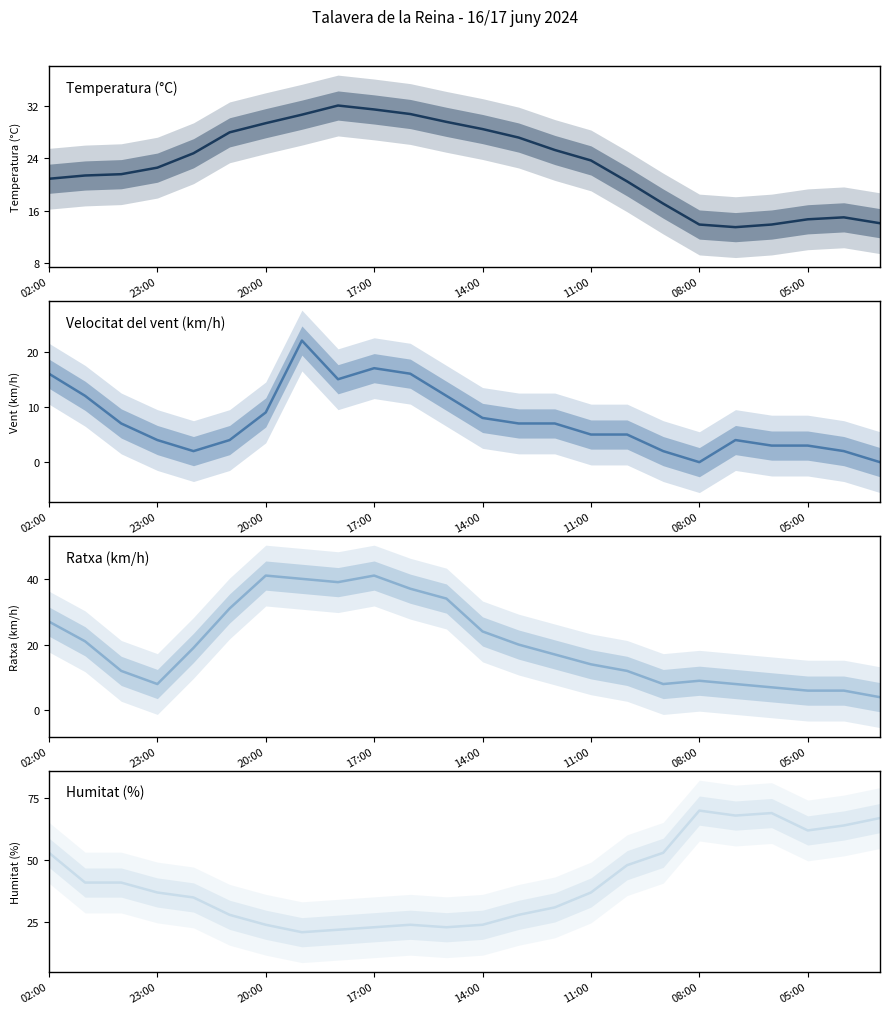

True or false: Temperatura (°C) has a value of 42.4 at 8.

False